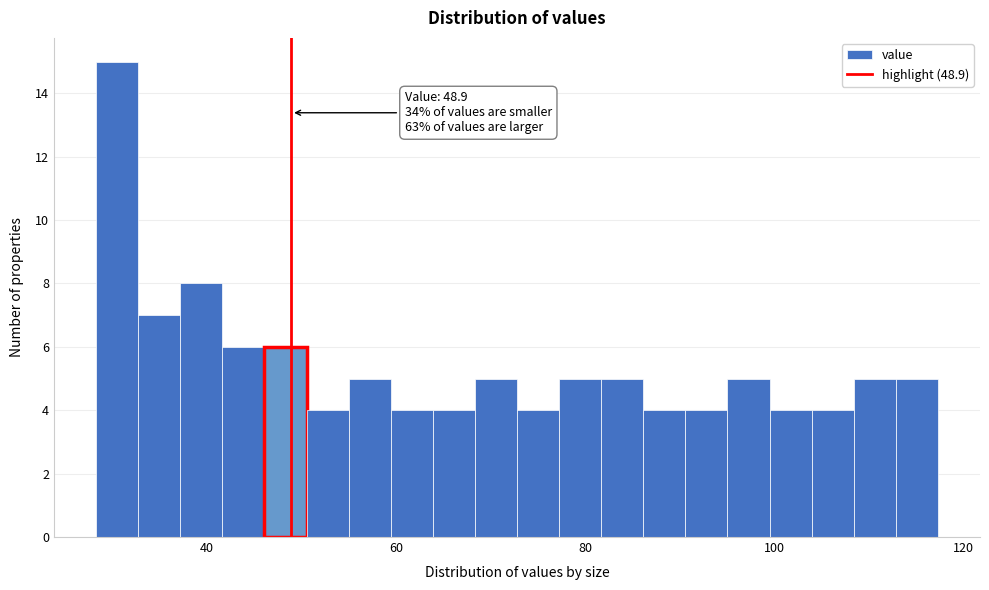

Read against the x-axis, roughly where is the centre of the tallest bar?

30